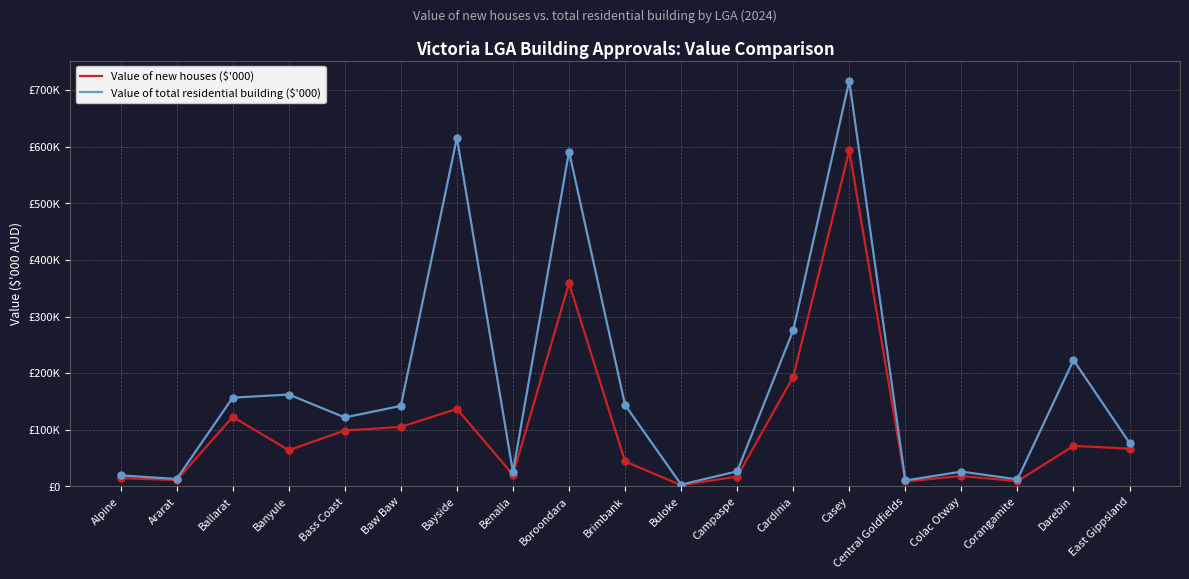

What are all the series names shown in the legend?

Value of new houses ($'000), Value of total residential building ($'000)